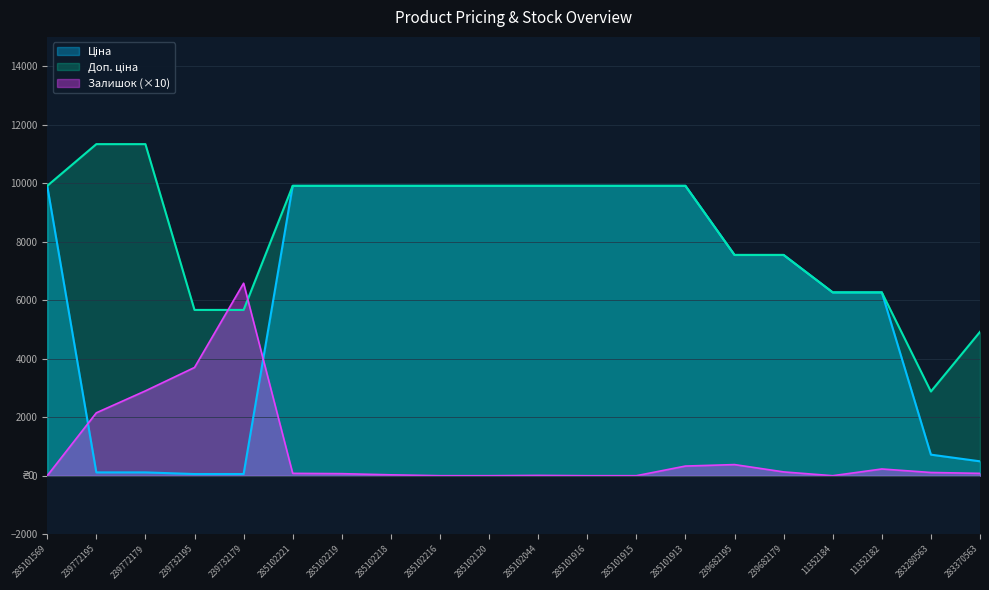

Rank the series at 239682195 from highest to lowest value.

Ціна, Доп. ціна, Залишок